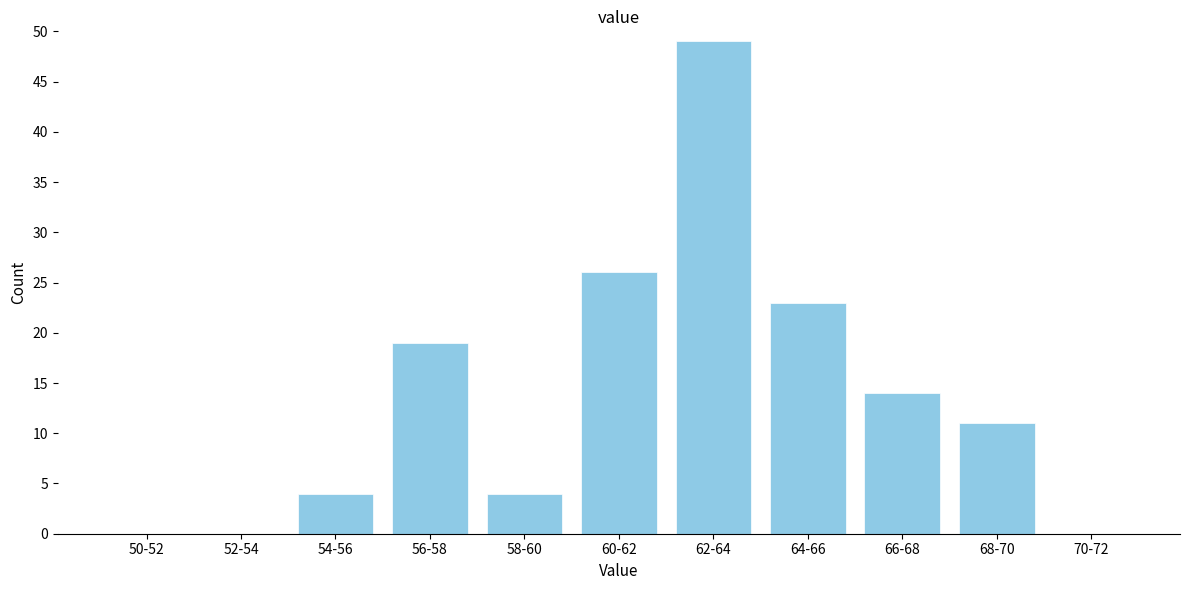

Reading left to right, transcribe all the data shown in this chart.

50-52=0	52-54=0	54-56=4	56-58=19	58-60=4	60-62=26	62-64=49	64-66=23	66-68=14	68-70=11	70-72=0